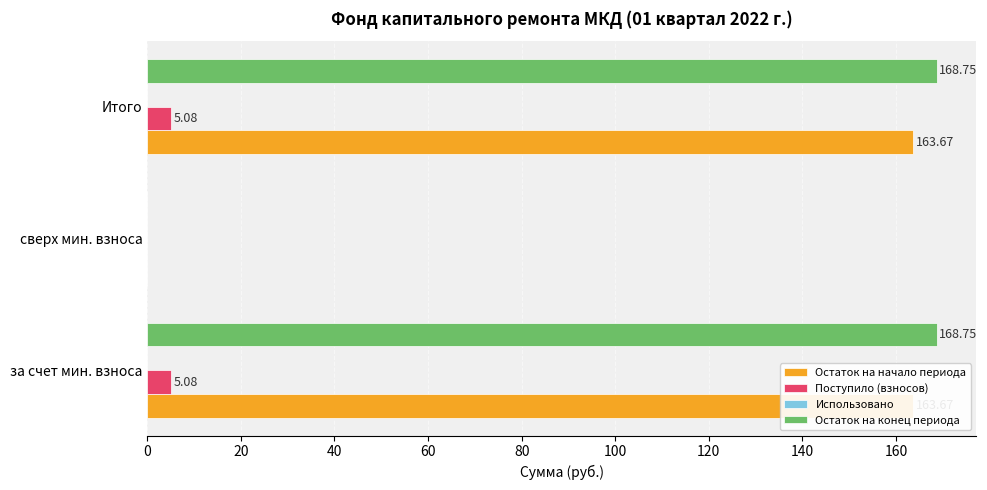

How many positive values does the Поступило (взносов) series have?

2